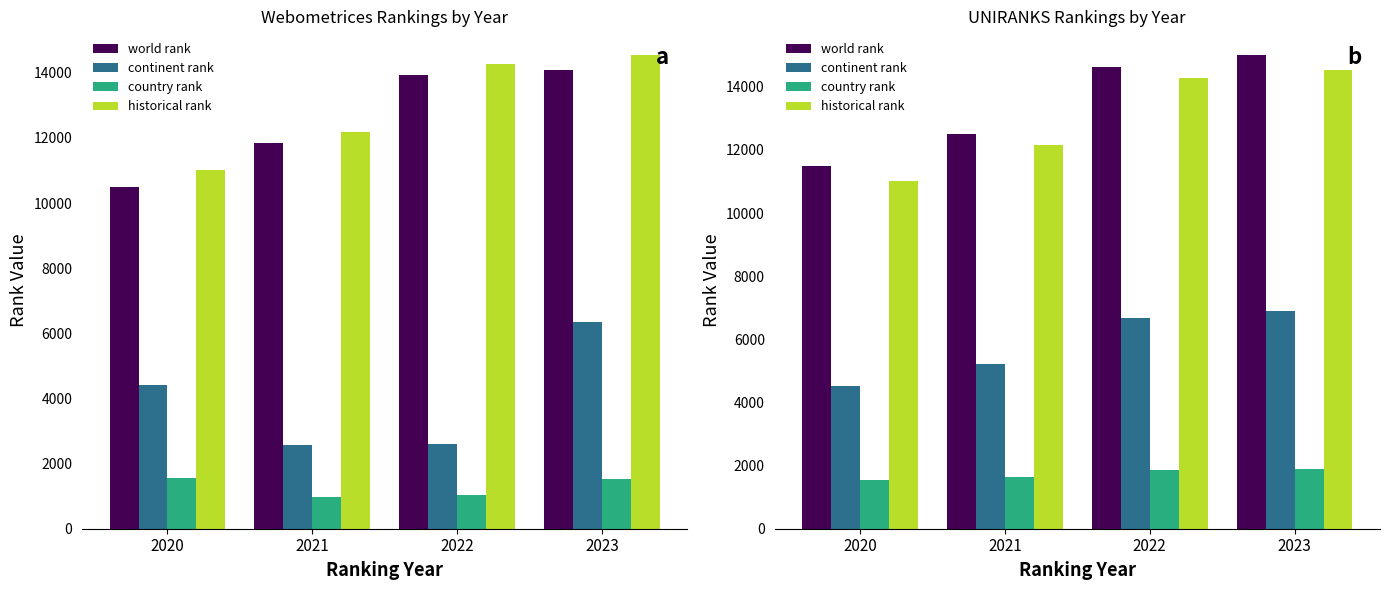

Between 2022 and 2023, which series saw the biggest shift?

world rank